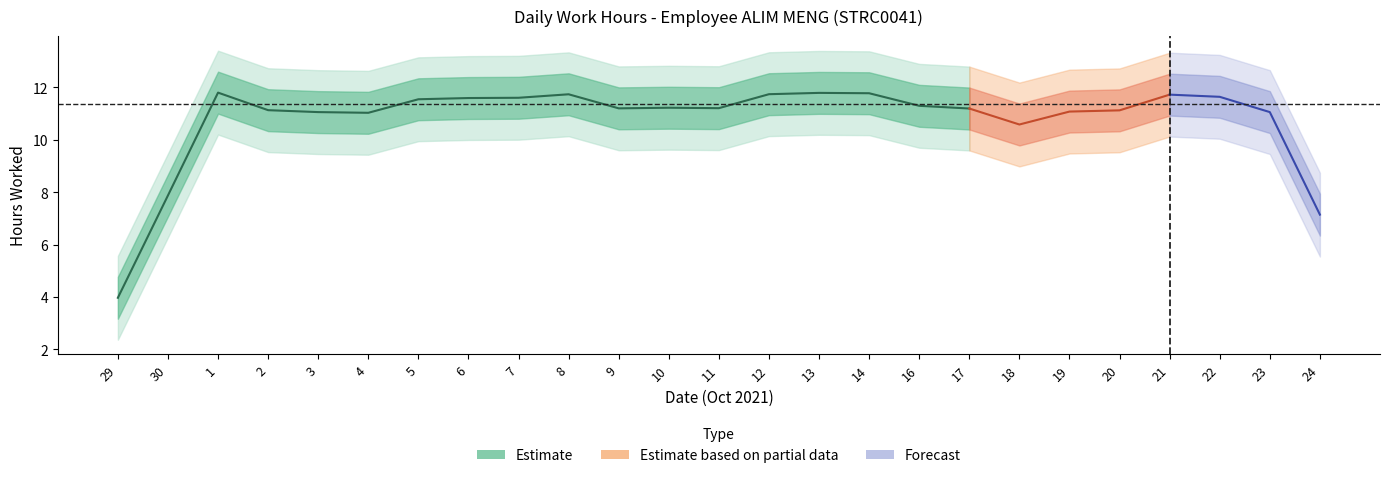

What is the maximum value shown in the chart?

11.9